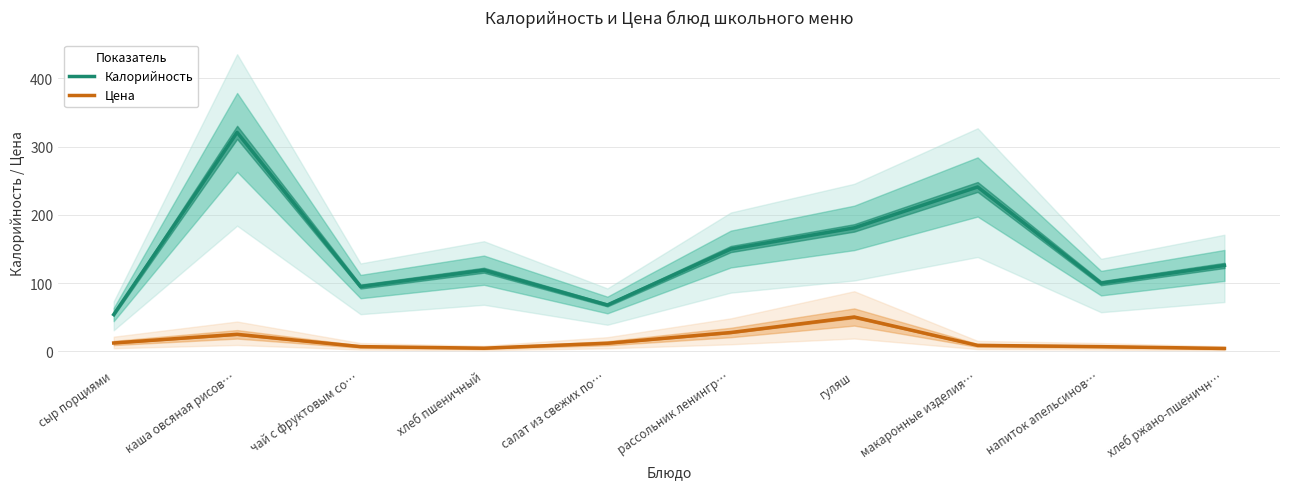

Reading left to right, what are all the values shown in this chart?

Калорийность: сыр порциями=54.0	каша овсяная рисов…=321.0	чай с фруктовым со…=95.0	хлеб пшеничный=119.0	салат из свежих по…=68.0	рассольник ленингр…=150.0	гуляш=181.0	макаронные изделия…=241.0	напиток апельсинов…=100.0	хлеб ржано-пшеничн…=126.0
Цена: сыр порциями=12.3	каша овсяная рисов…=25.0	чай с фруктовым со…=7.0	хлеб пшеничный=4.7	салат из свежих по…=11.9	рассольник ленингр…=27.7	гуляш=50.4	макаронные изделия…=8.8	напиток апельсинов…=7.0	хлеб ржано-пшеничн…=4.3